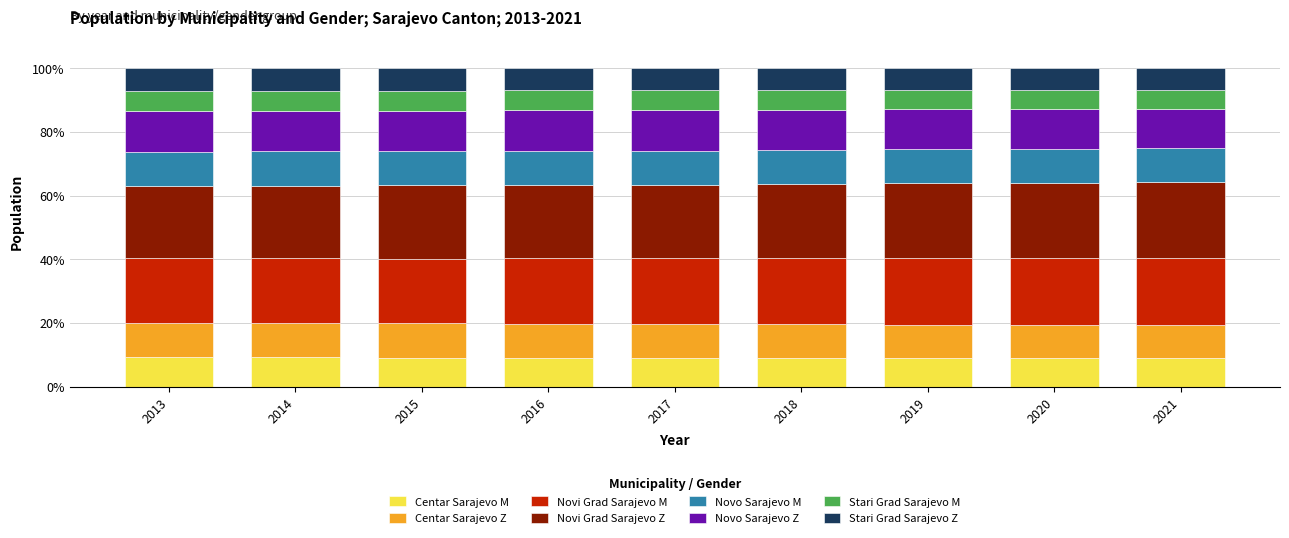

What is the total value across all series at 2016?

100.0